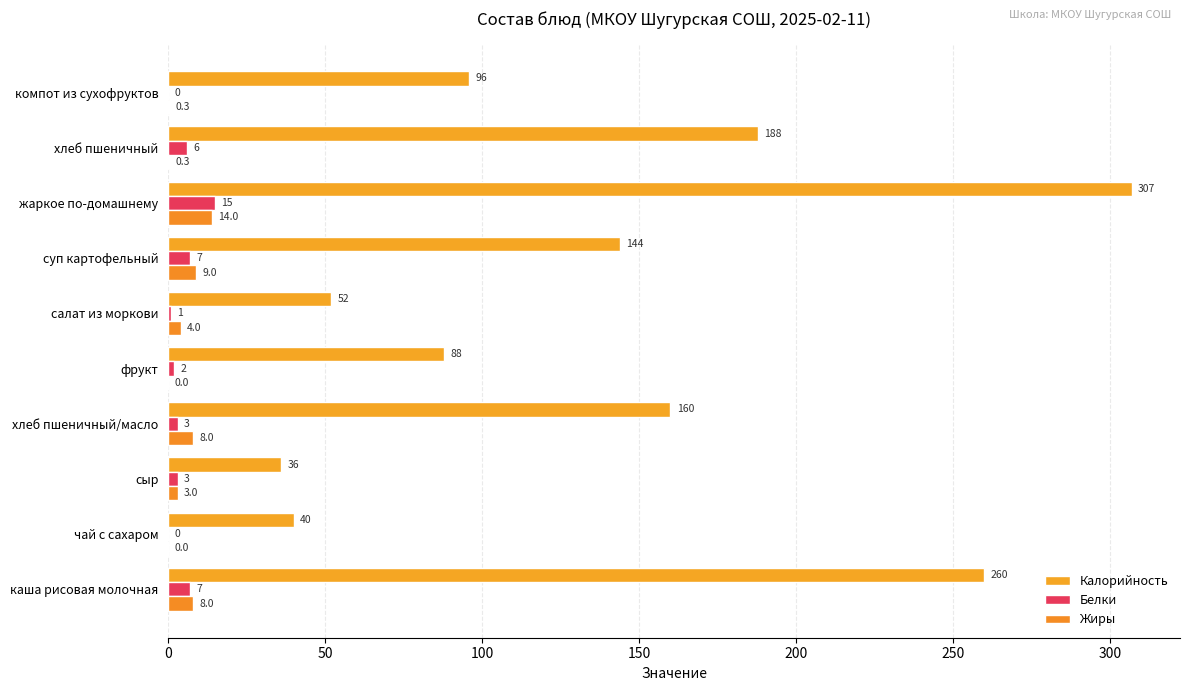

How many values in Жиры are above zero?

8